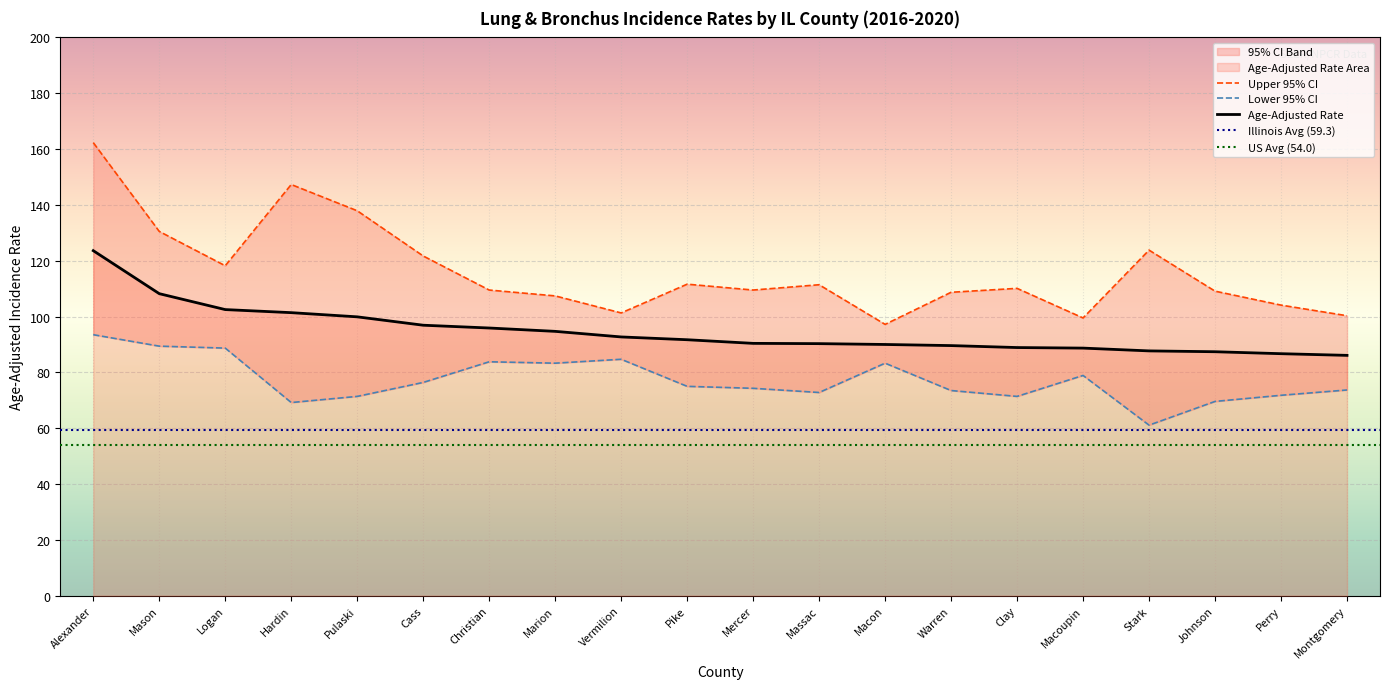

What is the maximum value for Age-Adjusted Rate?

123.6